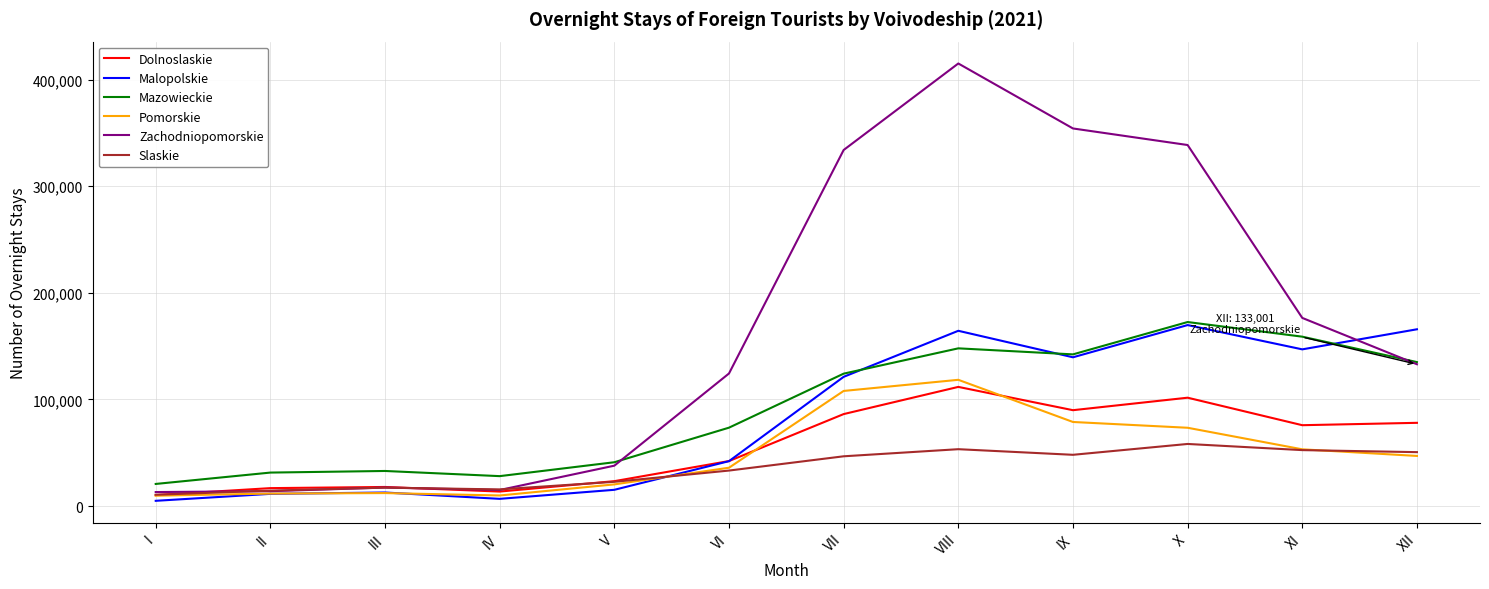

True or false: Zachodniopomorskie and Mazowieckie cross at least once.

True